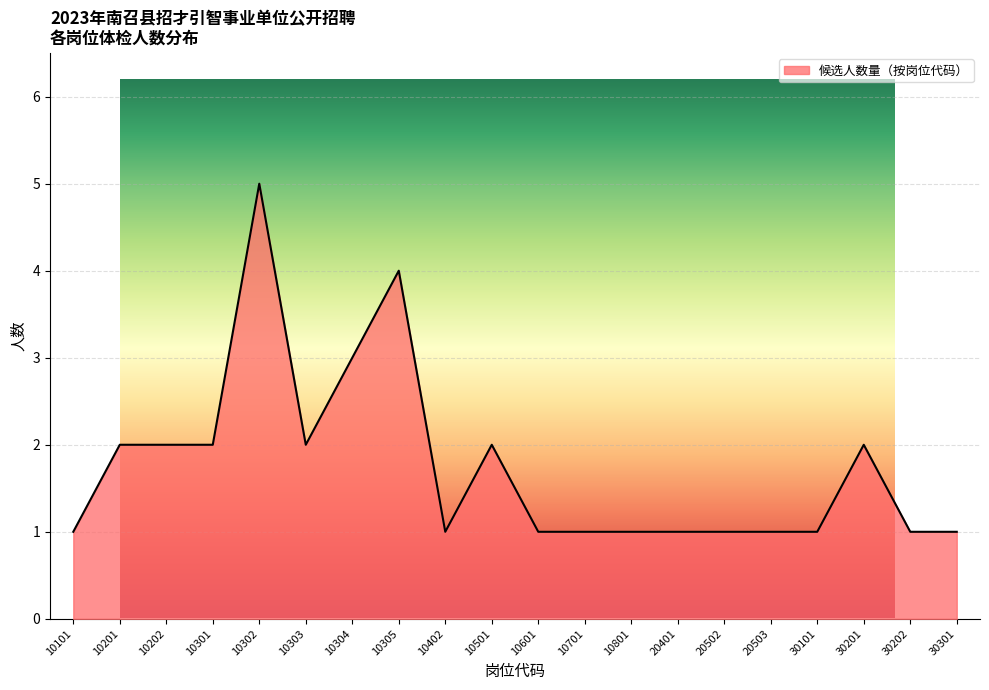

What is the sum of the values at 20503 and 10305?

5